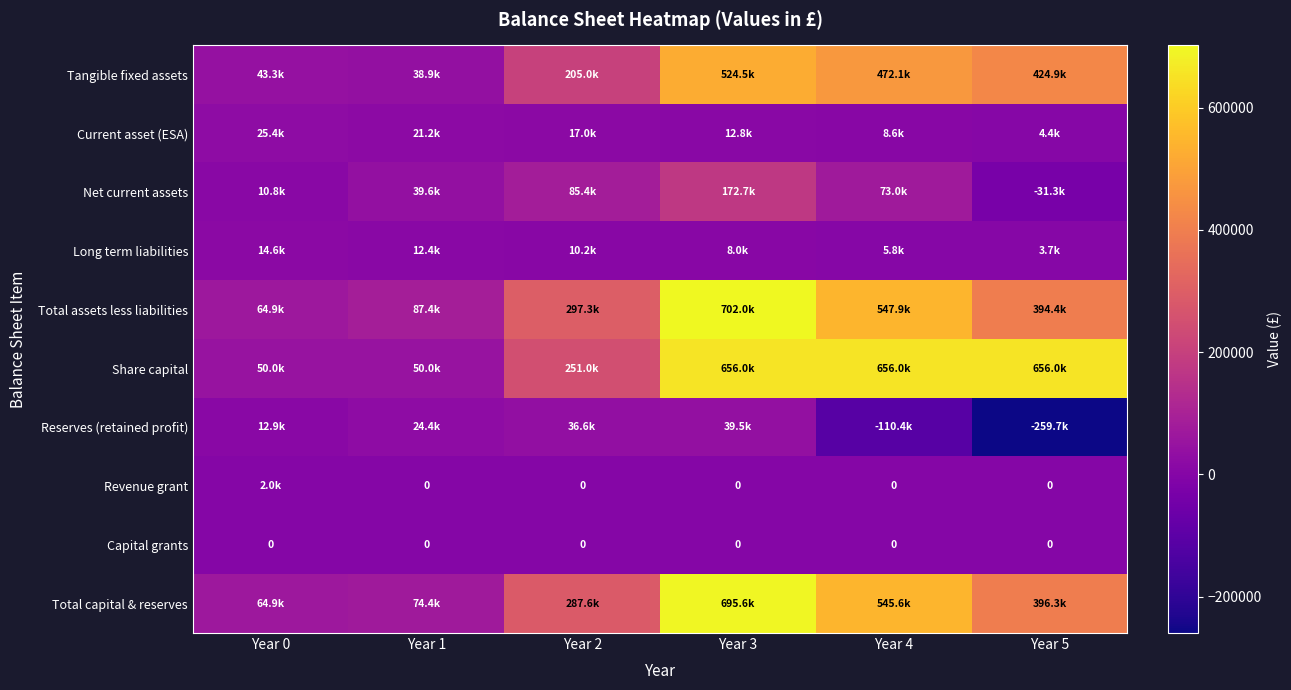

What is the minimum value shown in the chart?

-259722.8